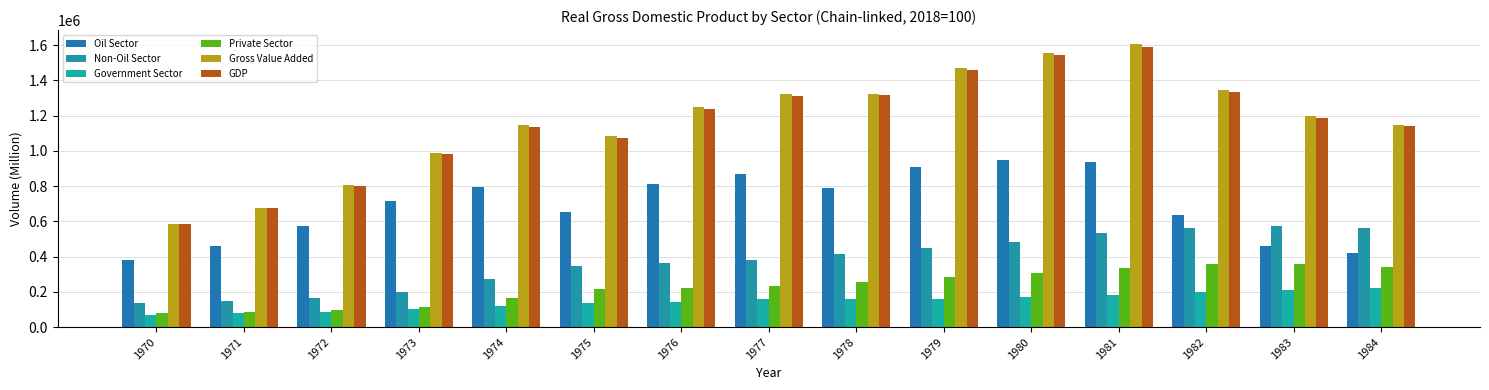

At which label does Private Sector first exceed 230887?

1977